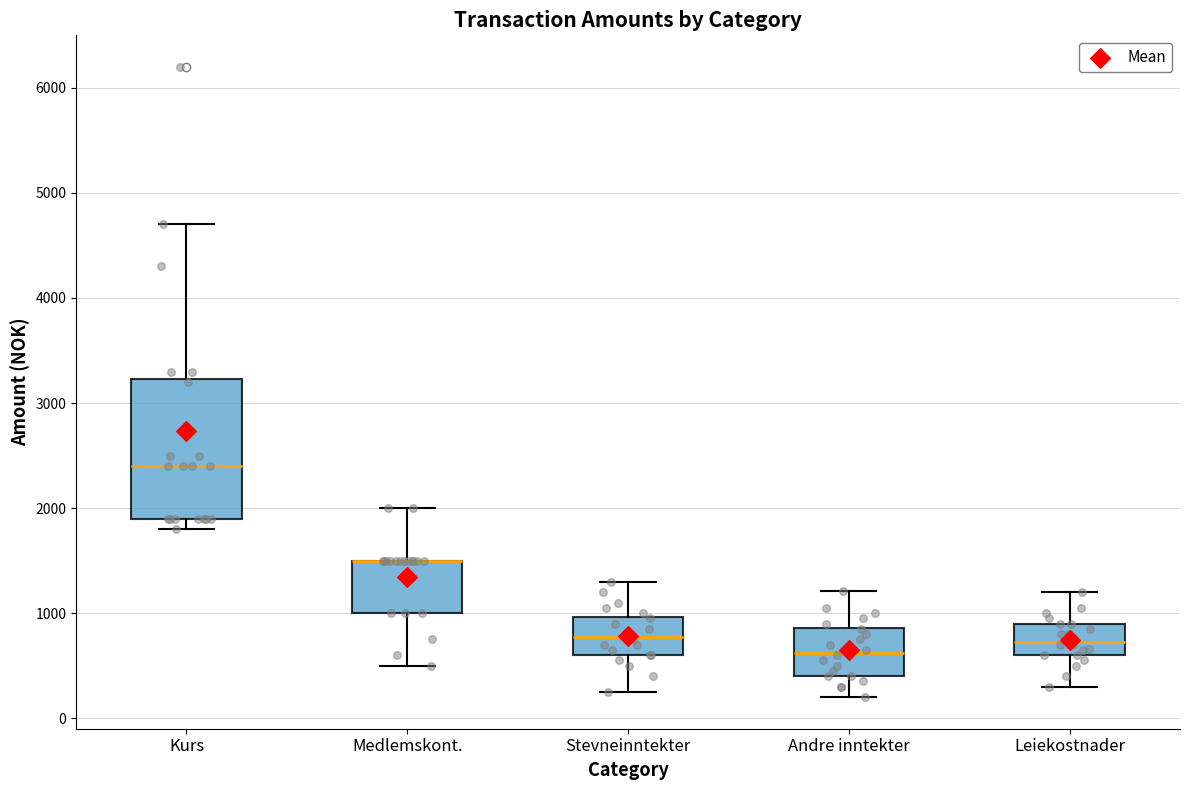

Reading left to right, read every box against the y-axis: the position of its median line, the range the box covers, and the ends of its whiskers. The values are not printed on the chart, so give them approximately, as read against the axis.

Kurs: median 2400, box 1900 to 3200, whiskers 1800 to 4700
Medlemskont.: median 1500 (drawn on the box's upper edge), box 1000 to 1500, whiskers 500 to 2000
Stevneinntekter: median 800, box 600 to 1000, whiskers 300 to 1300
Andre inntekter: median 600, box 400 to 900, whiskers 200 to 1200
Leiekostnader: median 700, box 600 to 900, whiskers 300 to 1200